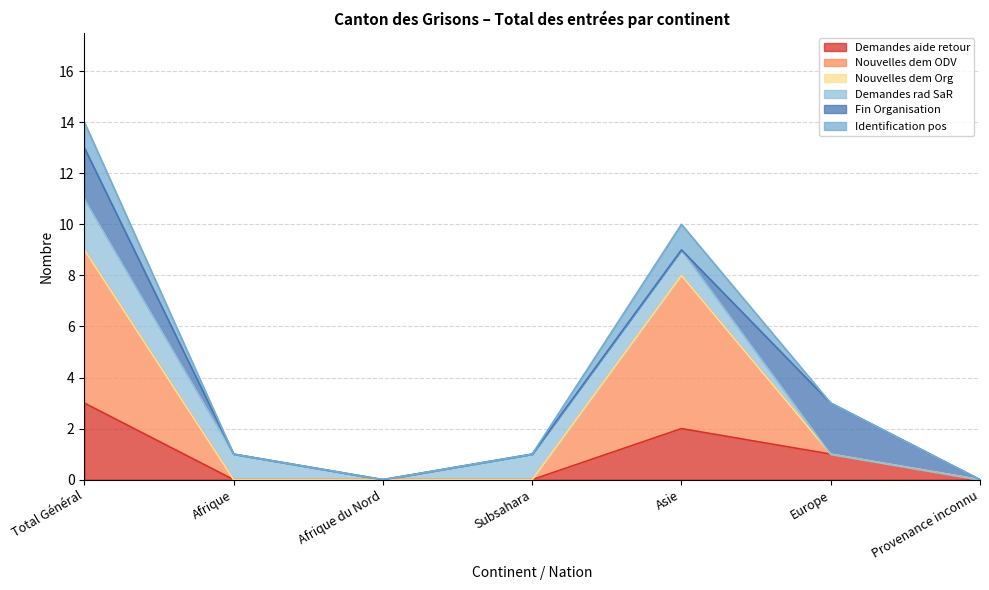

List the labels in order of Demandes aide retour value, largest first.

Total Général, Asie, Europe, Afrique, Afrique du Nord, Subsahara, Provenance inconnu